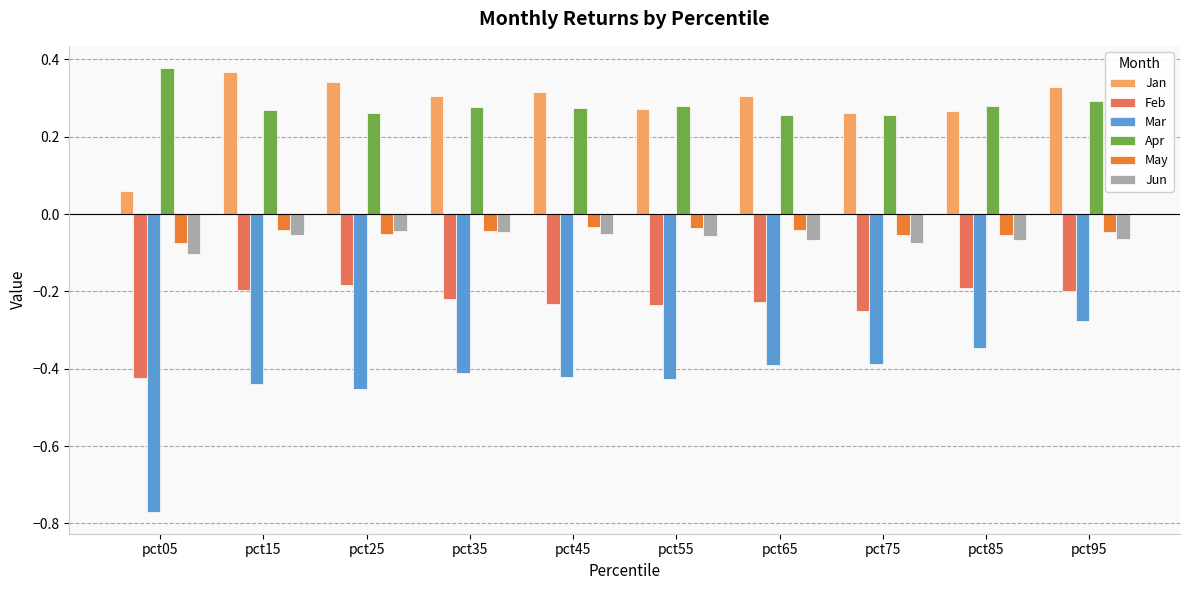

Which category has the highest value in the Apr series?

pct05